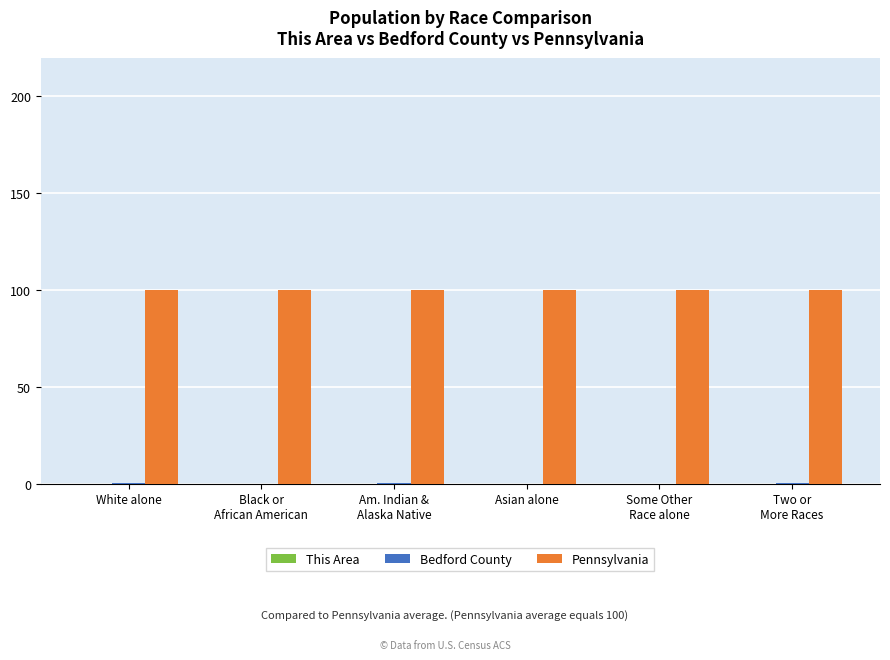

What is the greatest value displayed?

100.0